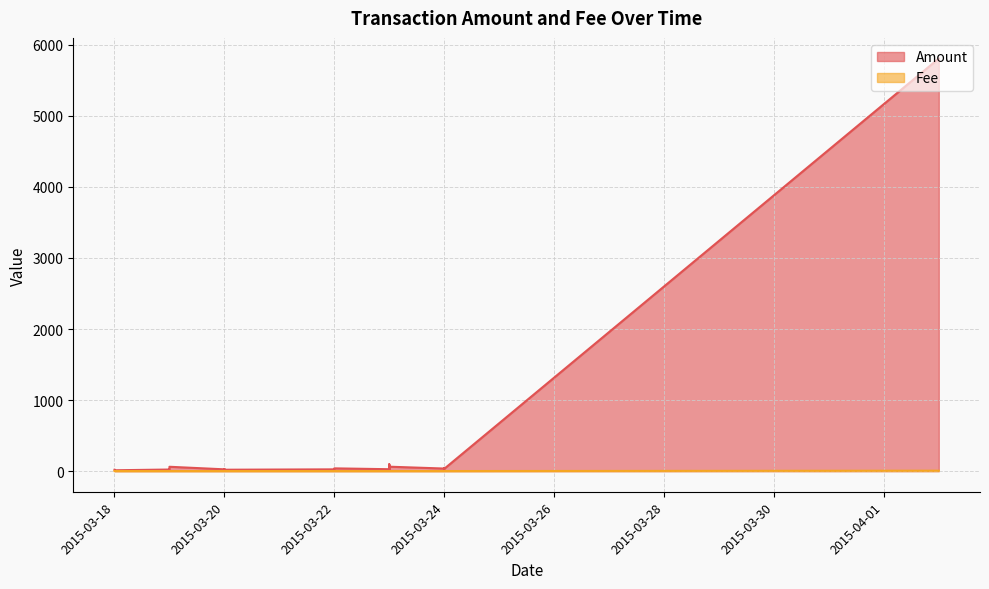

Count the number of data series in this chart.

2